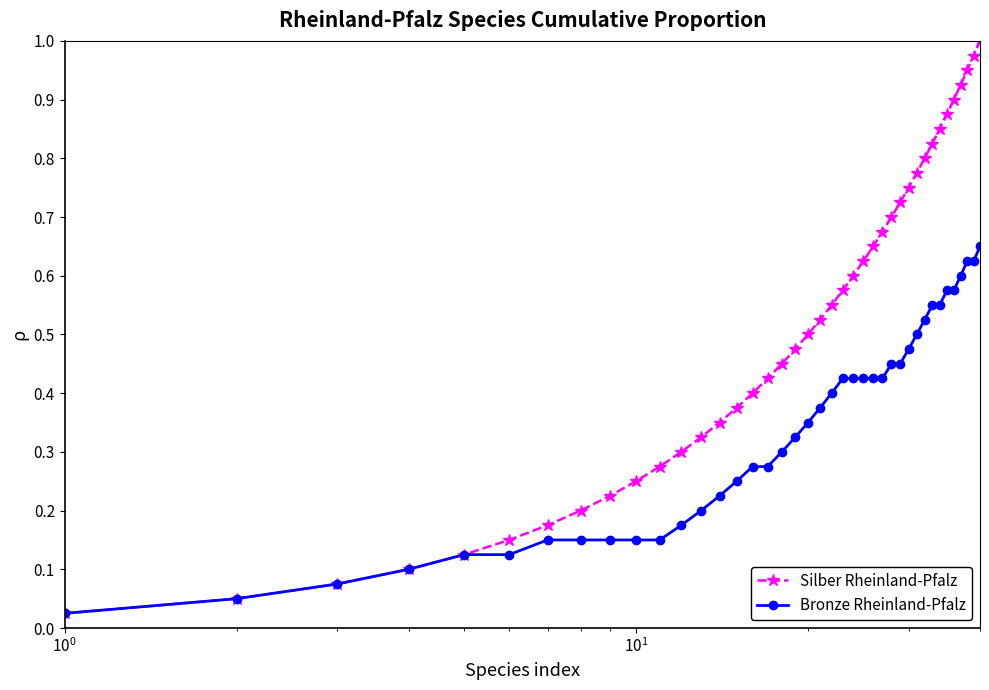

Which series has the widest spread of values?

Silber Rheinland-Pfalz